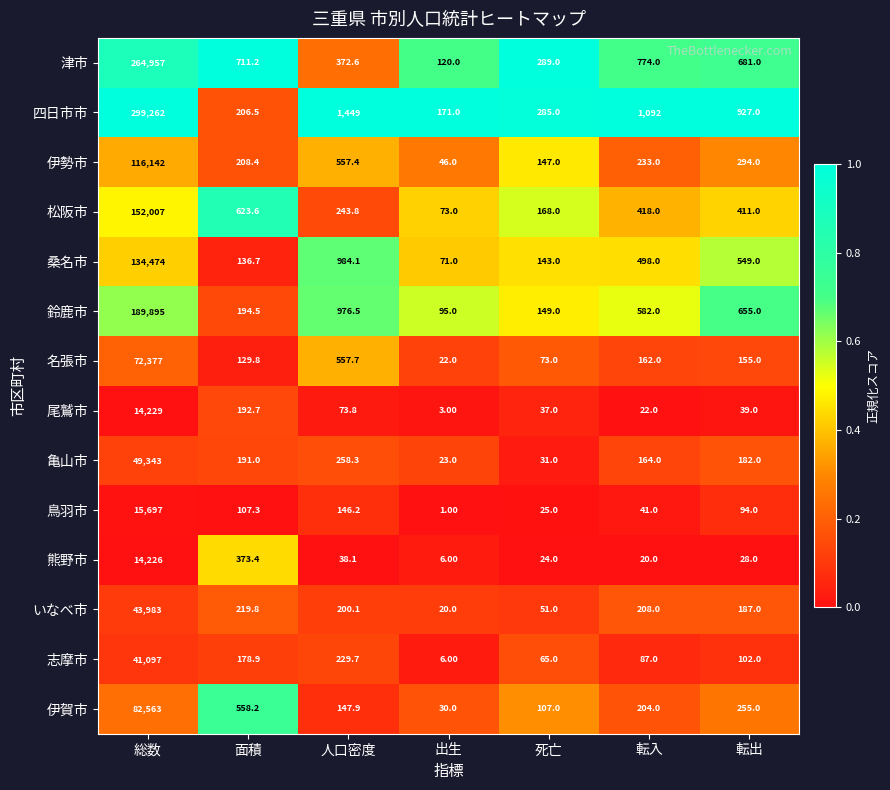

What is the spread (max minus min) of values at 総数?

285036.0